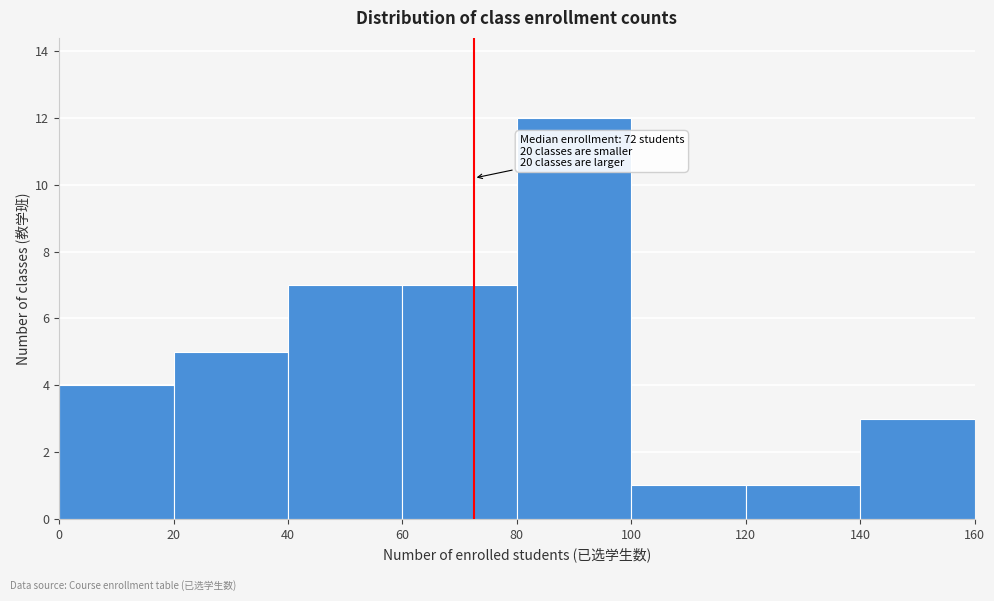

Over which range of the x-axis is the bar tallest?

80 to 100